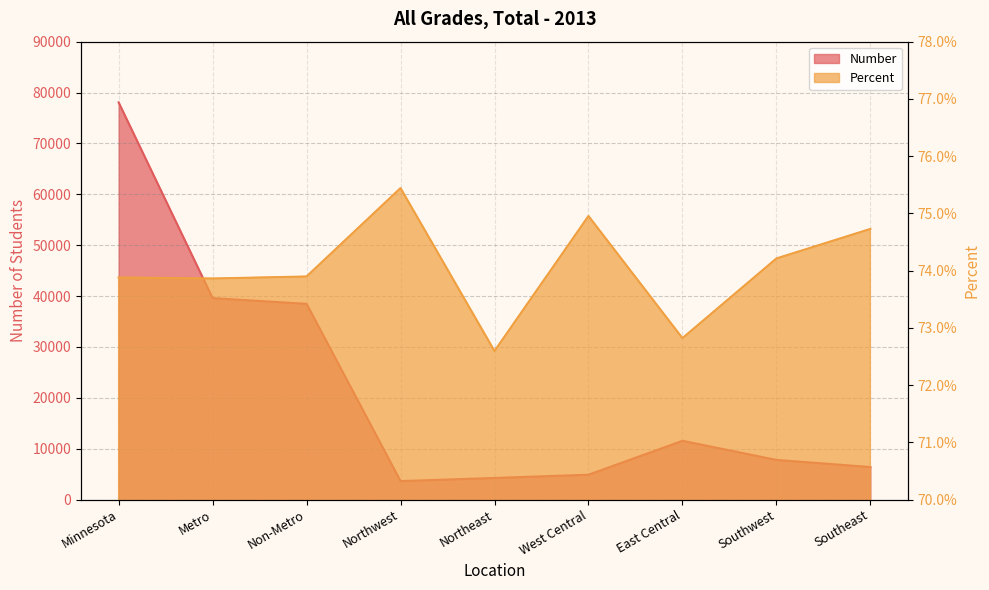

At which category does Percent reach its first local valley?

Metro